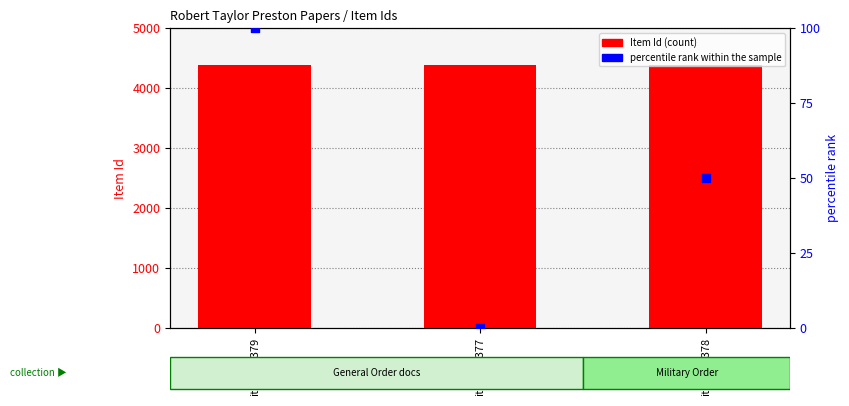

Which series contains the lowest Y value?

percentile rank within the sample